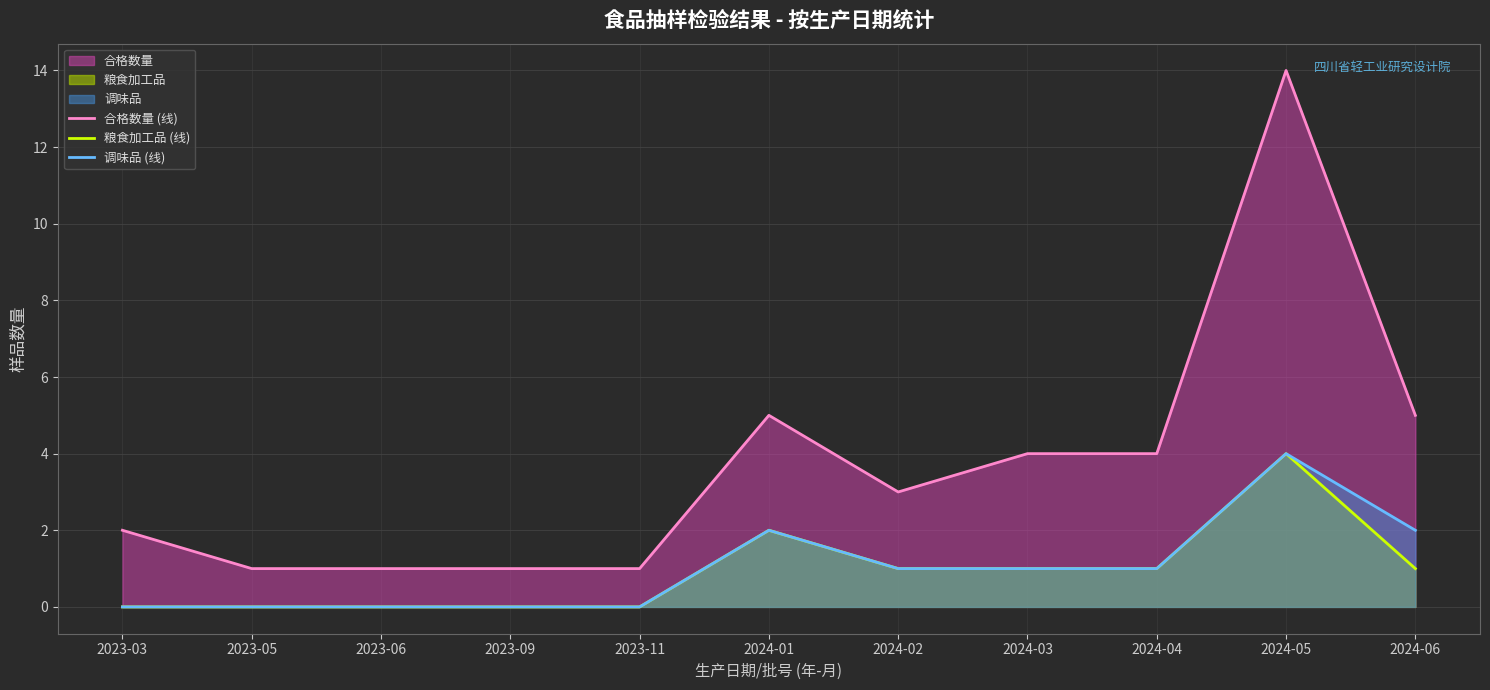

How many values in 粮食加工品 (线) are above zero?

6